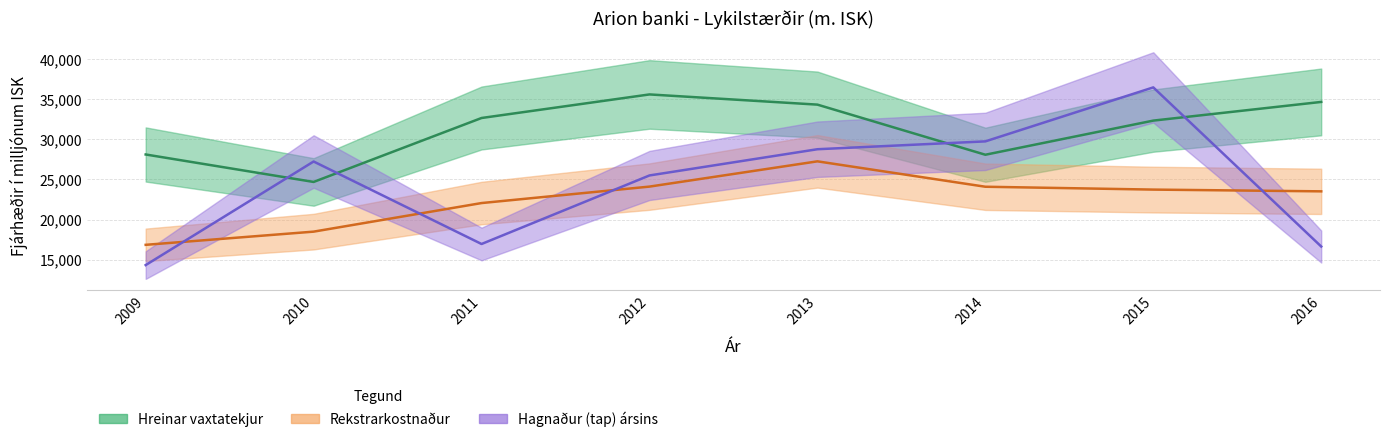

Rank the series by their average value, from highest to lowest.

Hreinar vaxtatekjur, Hagnaður (tap) ársins, Rekstrarkostnaður